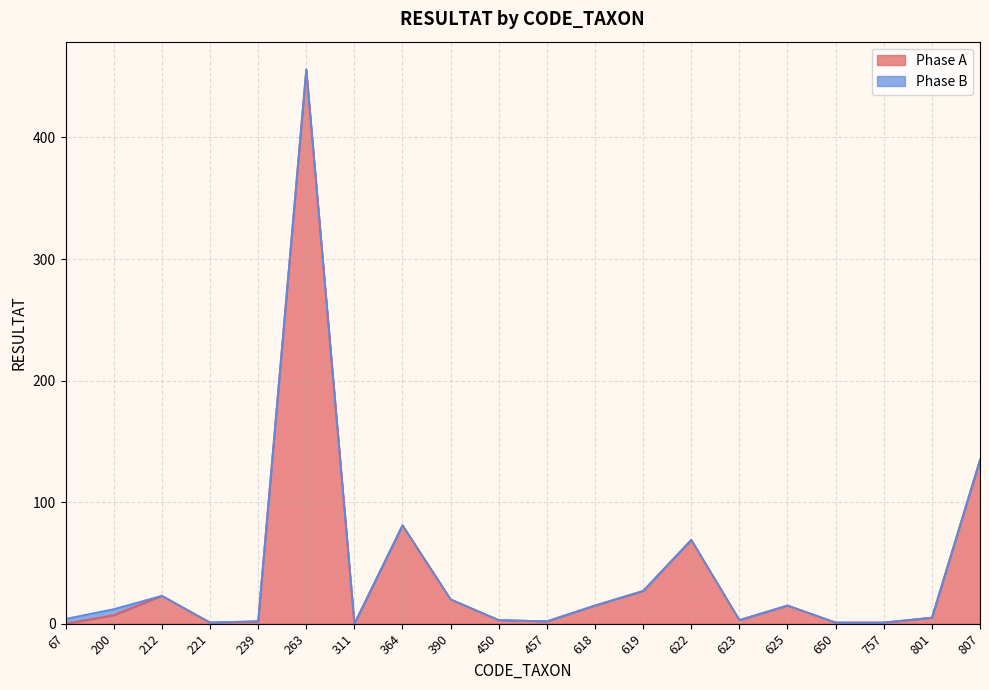

What is the ratio of the value at 622 to the value at 650?

69.0